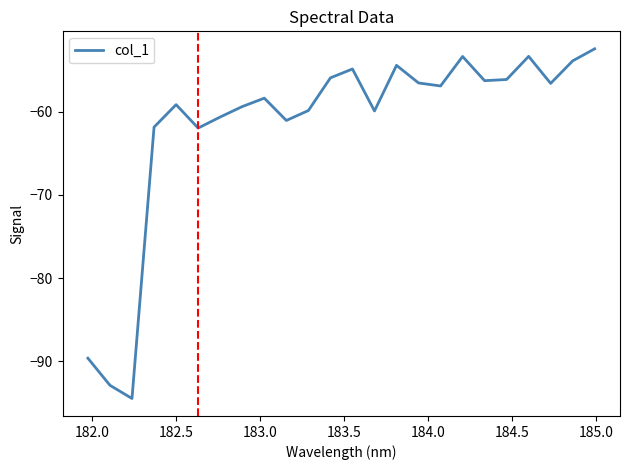

What is the smallest value displayed?

-94.5